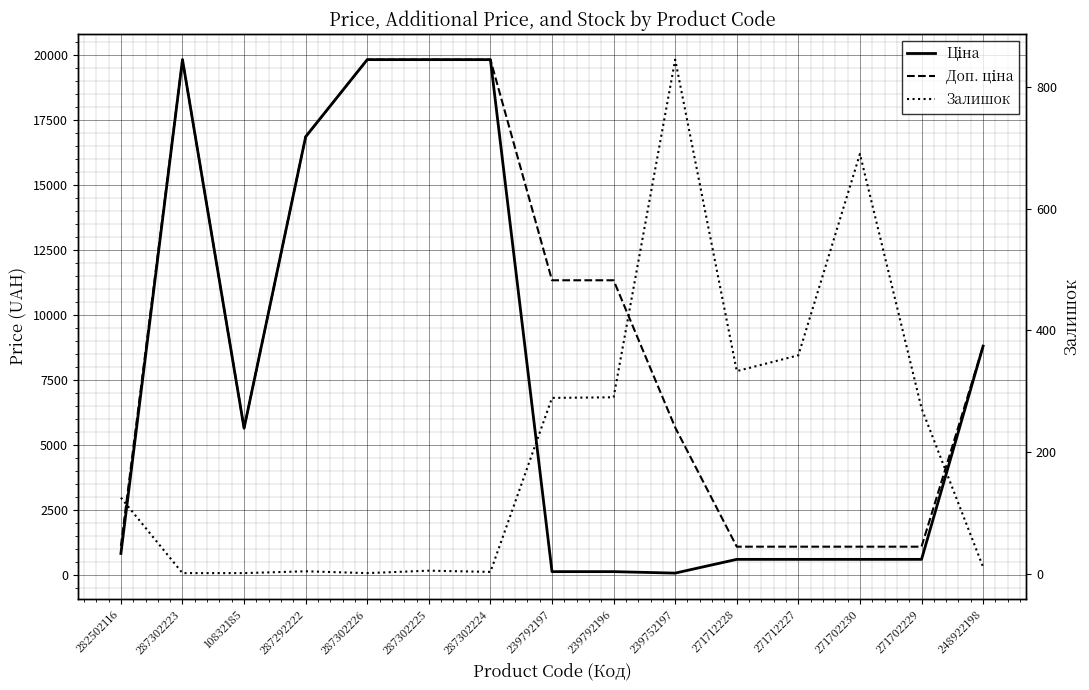

Between 239792196 and 271702230, which series saw the biggest shift?

Доп. ціна